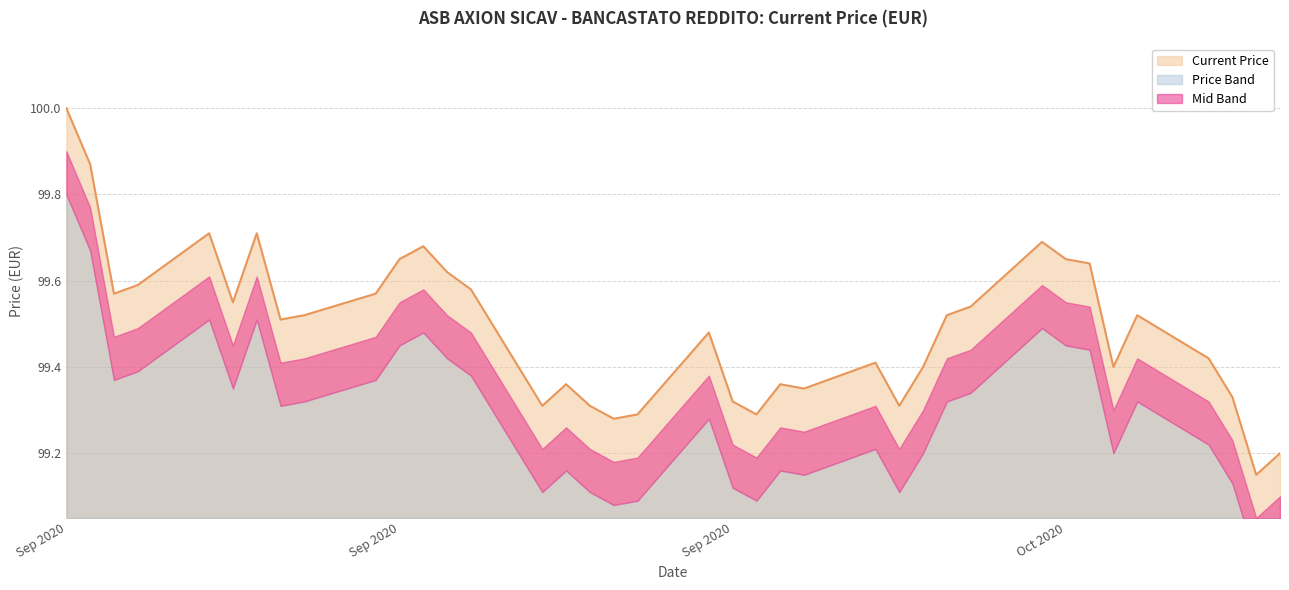

How many points are higher than both their immediate neighbors (excluding endpoints)?

9